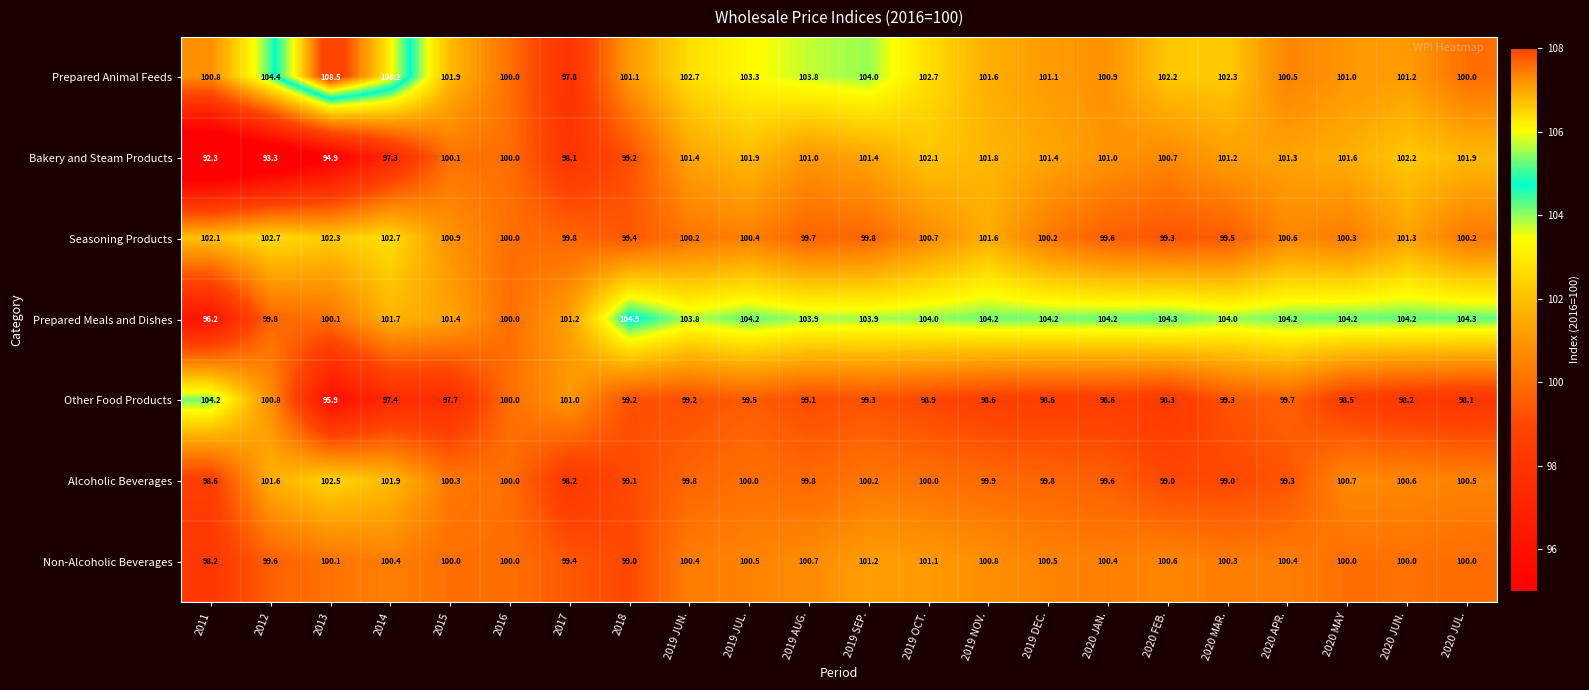

List the series in order of their peak value, lowest first.

Non-Alcoholic Beverages, Bakery and Steam Products, Alcoholic Beverages, Seasoning Products, Other Food Products, Prepared Meals and Dishes, Prepared Animal Feeds